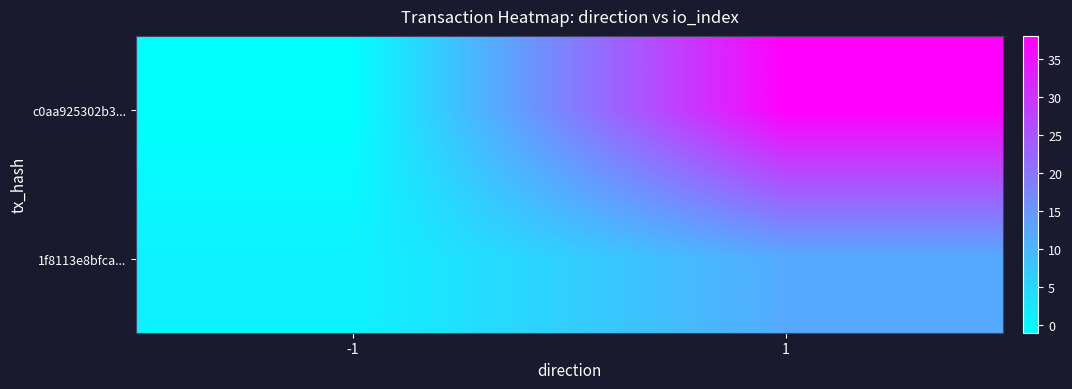

At which category does the chart reach its minimum across all series?

-1